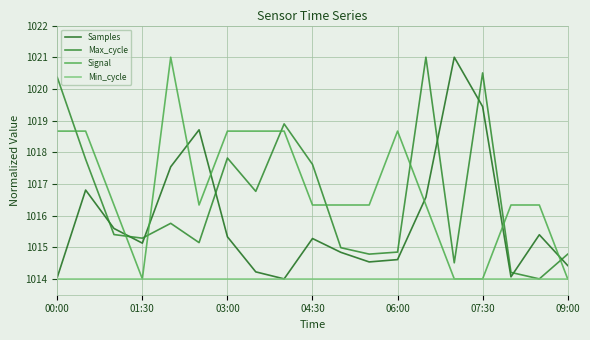

How many lines are shown in the chart?

4